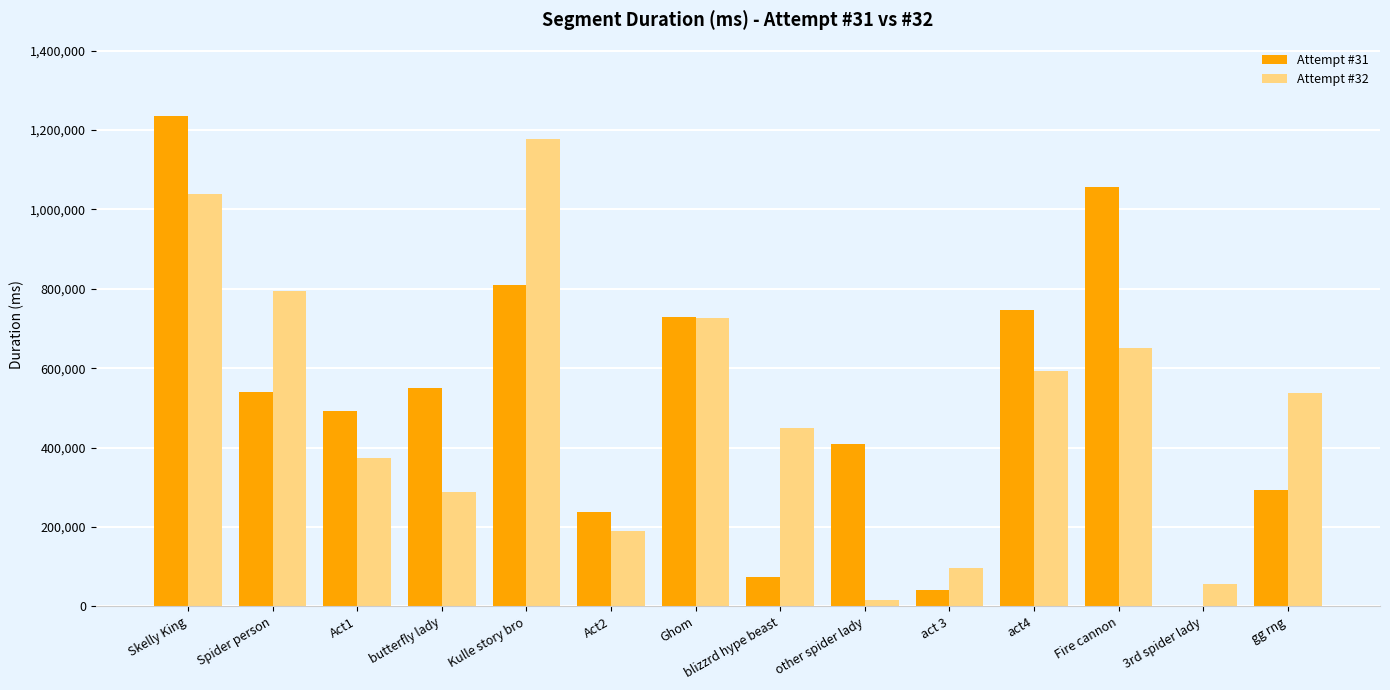

What is the sum of all Attempt #31 values?

7216990